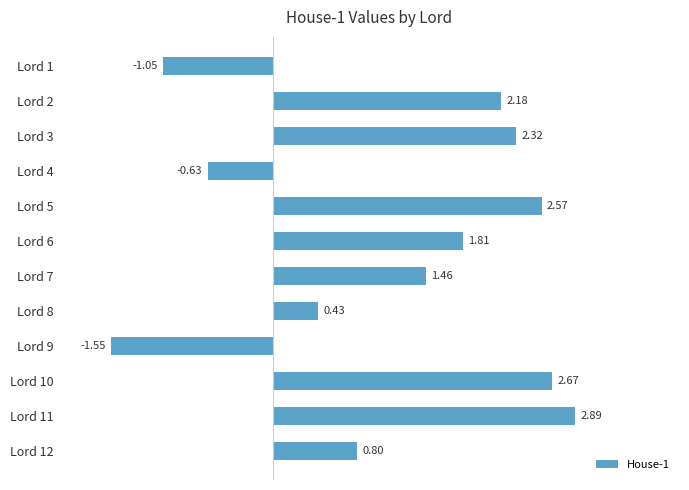

At which category does the chart reach its minimum across all series?

Lord 9